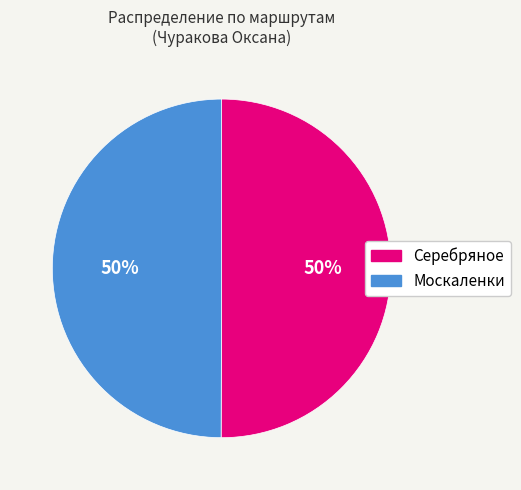

What percentage is the Серебряное slice, to the nearest percent?

50%